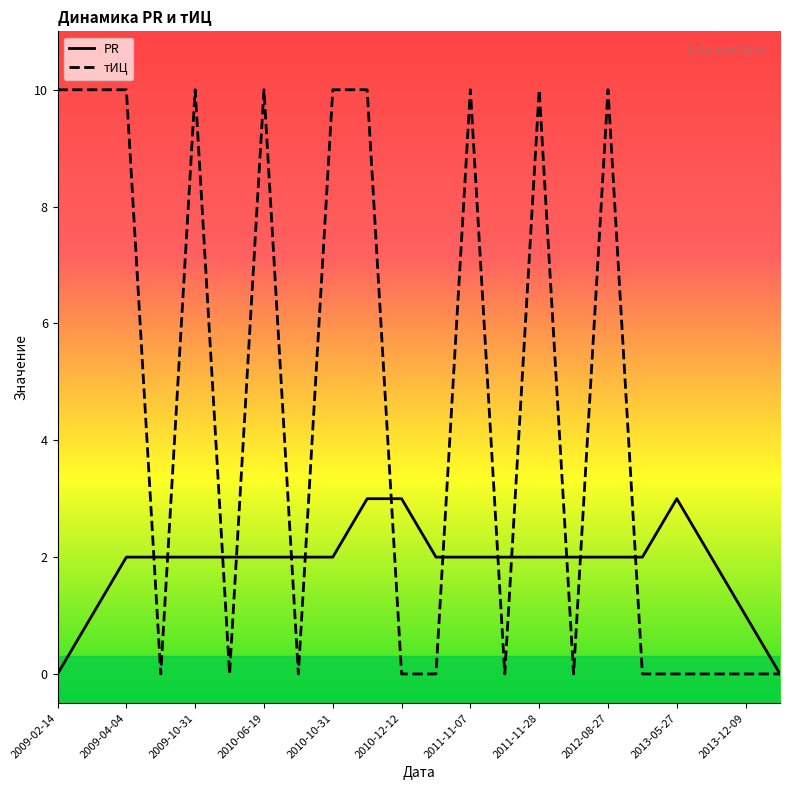

Which series has the largest range (max minus min)?

тИЦ